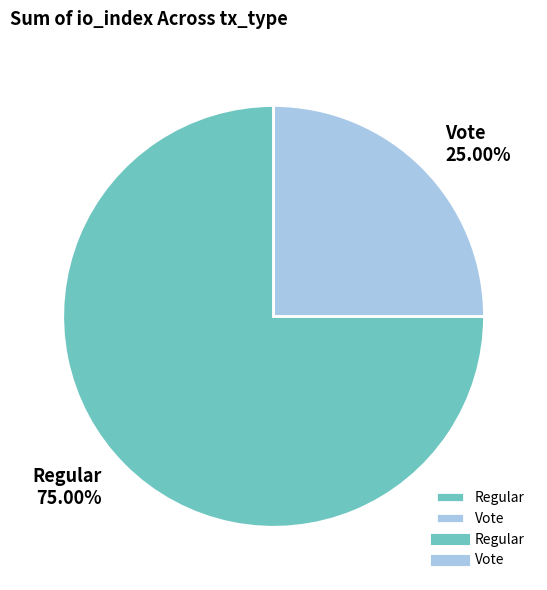

What is the ratio of the value at Vote to the value at Regular?

0.3